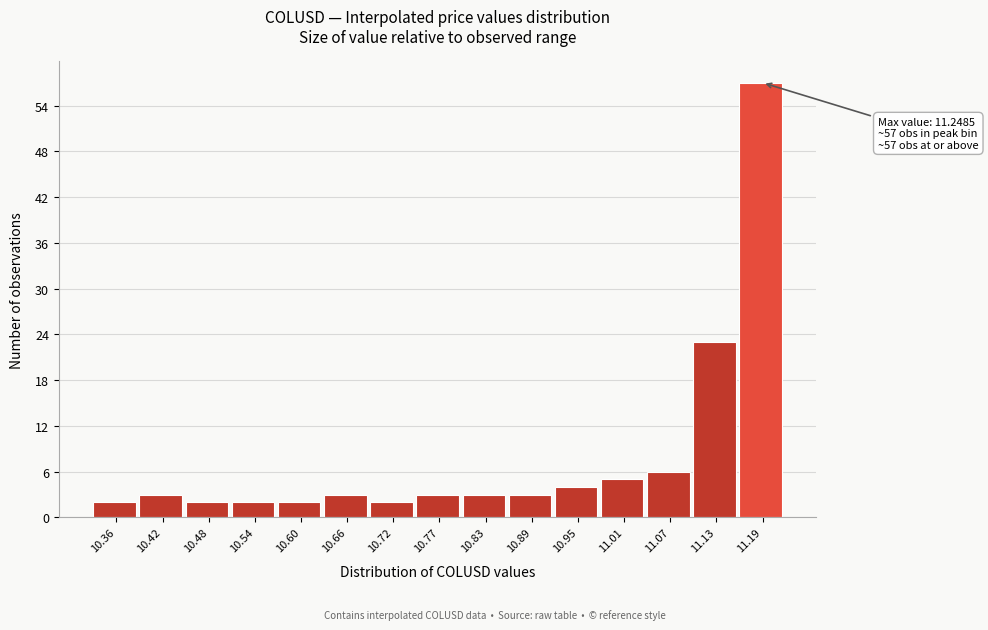

Reading right to left, transcribe all the data shown in this chart.

57	23	6	5	4	3	3	3	2	3	2	2	2	3	2